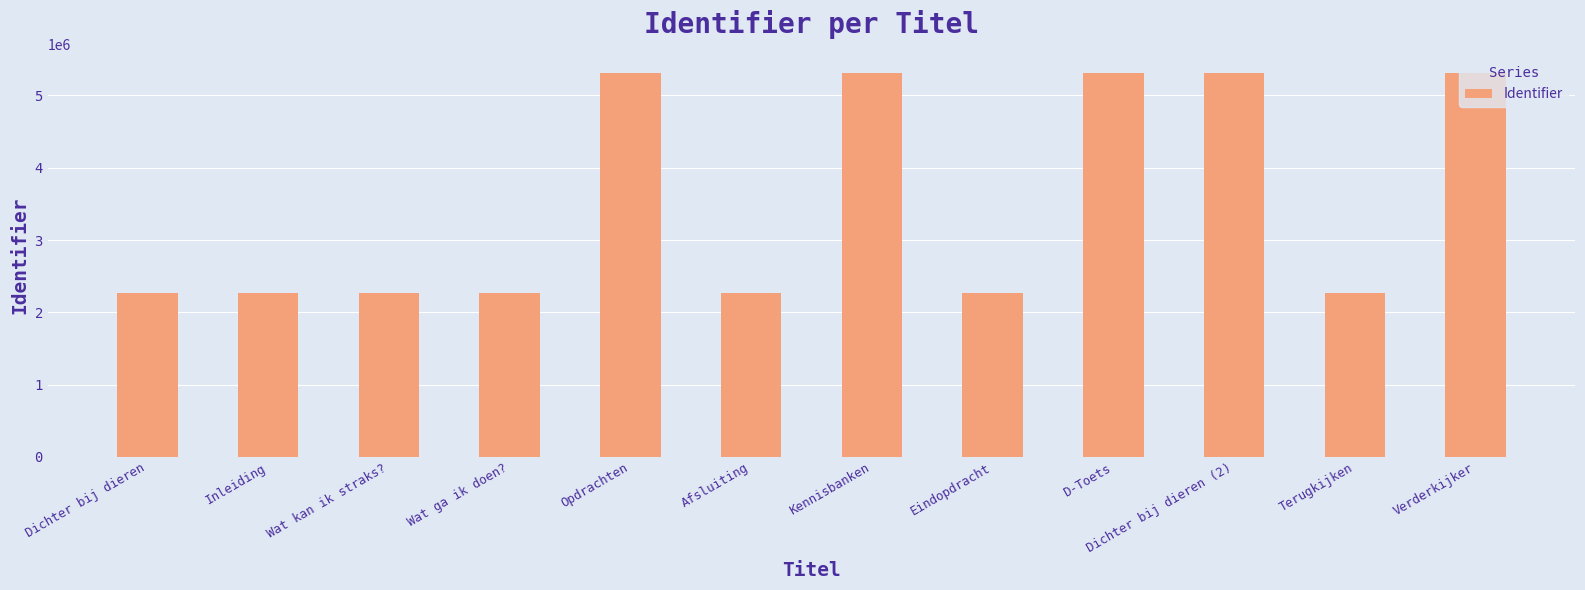

What is the change in value from Dichter bij dieren to Kennisbanken?

+3048072